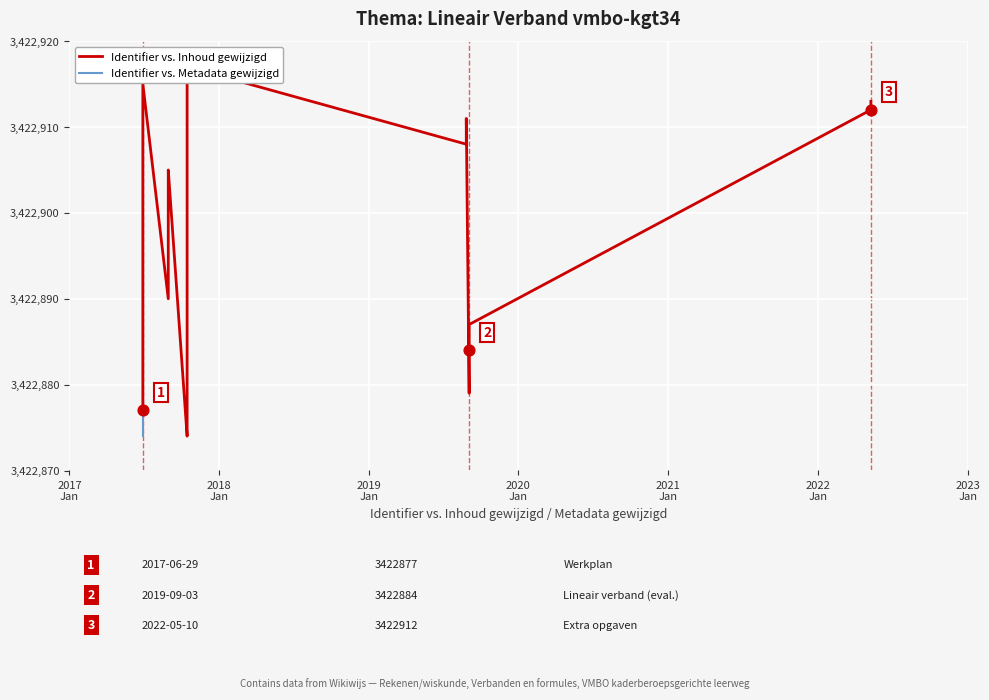

At how many categories does at least one series exceed 3422901?

17